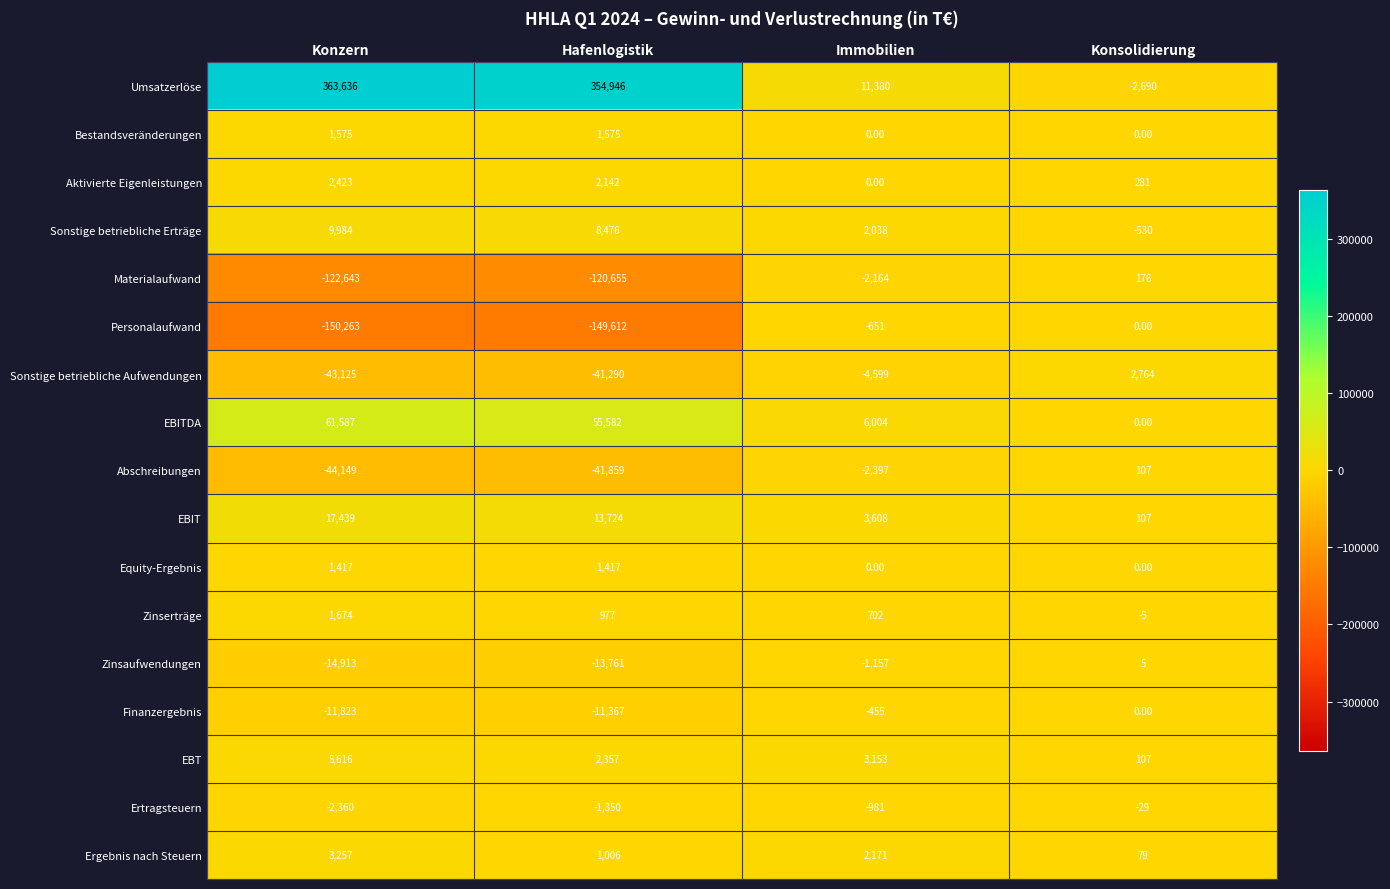

What is the difference between the EBT values at Hafenlogistik and Konzern?

3259